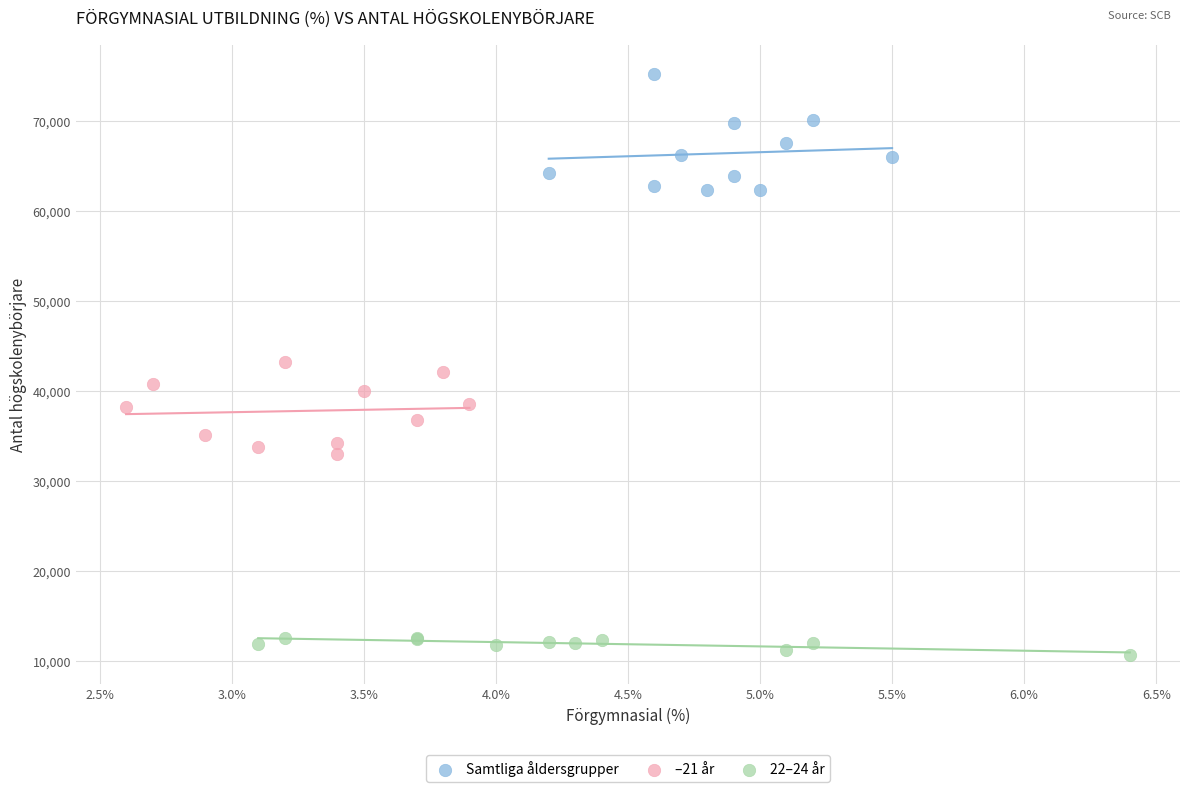

Which series reaches the maximum Y coordinate?

Samtliga åldersgrupper